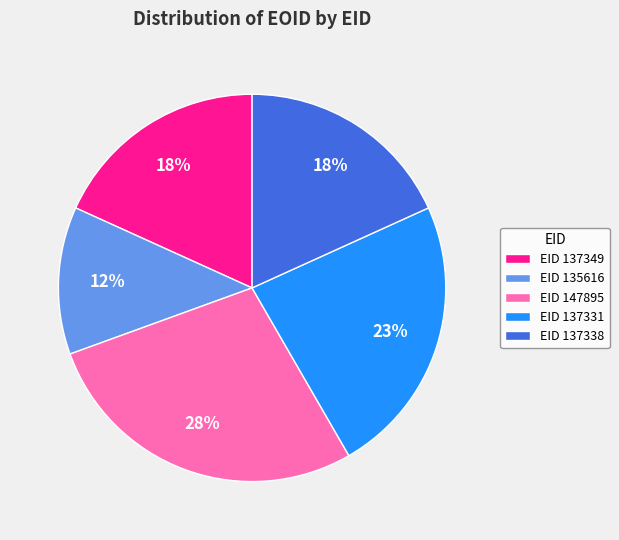

Combined, do EID 147895 and EID 137338 account for over 50%?

No